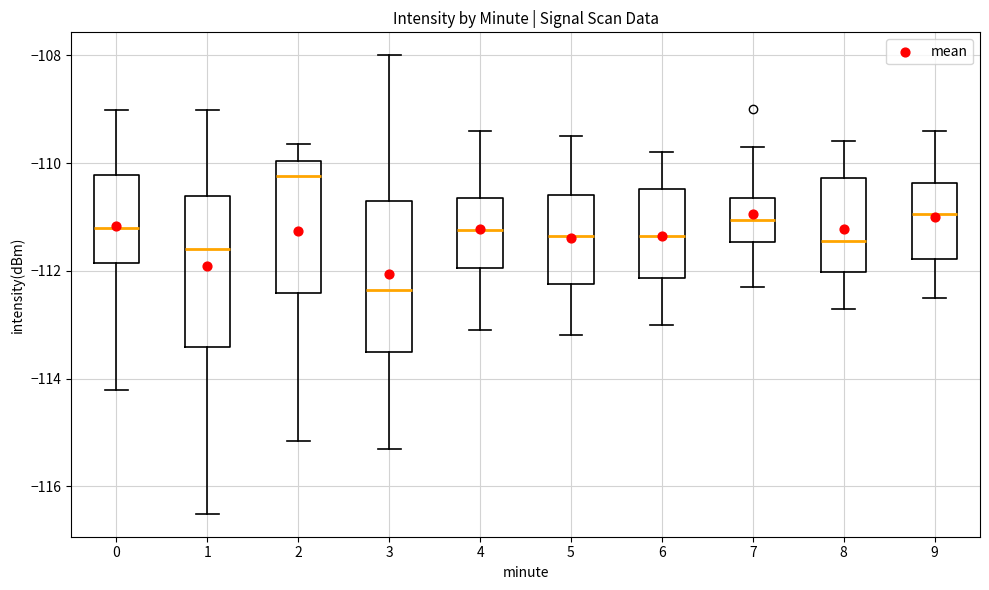

Reading left to right, transcribe this box plot: for each box, give where its median line is, the range the box spans, and where its two whiskers end, as read against the y-axis. The values are not printed on the chart, so give them approximately, as read against the axis.

0: median -111.2, box -111.8 to -110.2, whiskers -114.2 to -109.0
1: median -111.6, box -113.4 to -110.6, whiskers -116.6 to -109.0
2: median -110.2, box -112.4 to -110.0, whiskers -115.2 to -109.6
3: median -112.4, box -113.6 to -110.6, whiskers -115.2 to -108.0
4: median -111.2, box -112.0 to -110.6, whiskers -113.0 to -109.4
5: median -111.4, box -112.2 to -110.6, whiskers -113.2 to -109.4
6: median -111.4, box -112.2 to -110.4, whiskers -113.0 to -109.8
7: median -111.0, box -111.4 to -110.6, whiskers -112.2 to -109.6
8: median -111.4, box -112.0 to -110.2, whiskers -112.6 to -109.6
9: median -111.0, box -111.8 to -110.4, whiskers -112.4 to -109.4